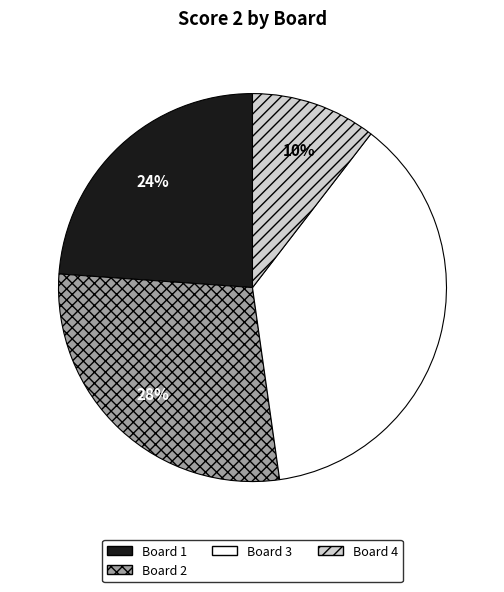

How many slices are in this pie chart?

4